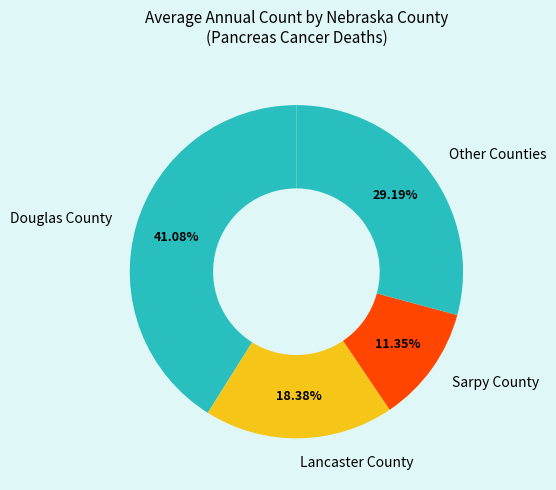

Do Douglas County and Other Counties together represent more than half of the pie?

Yes